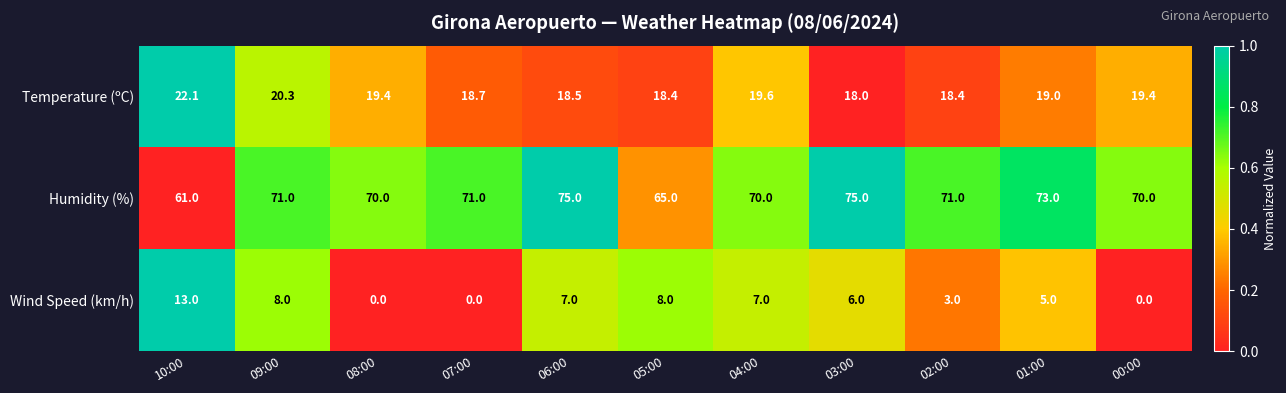

Is it true that Humidity (%) equals 65.0 at 05:00?

True